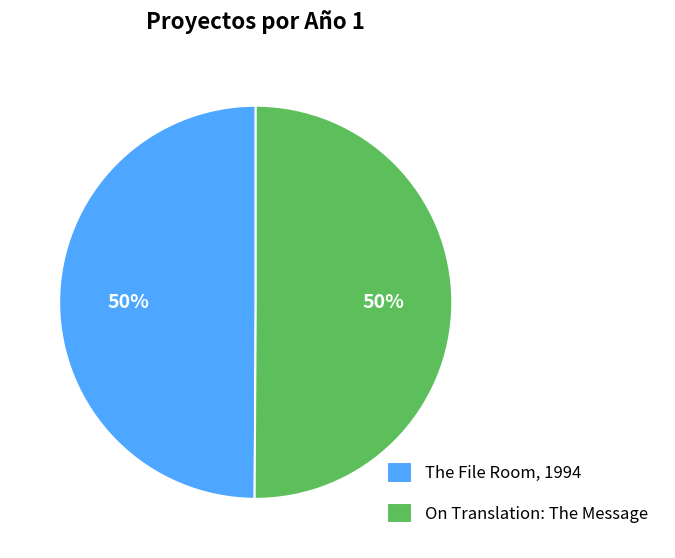

Combined, do The File Room, 1994 and On Translation: The Message account for over 50%?

Yes